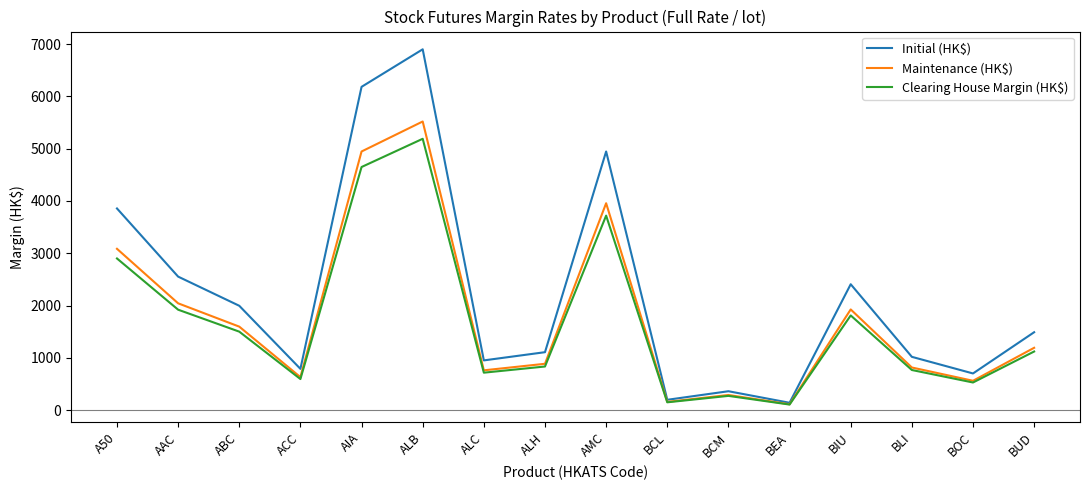

Is this an area chart (filled region under the line)?

No